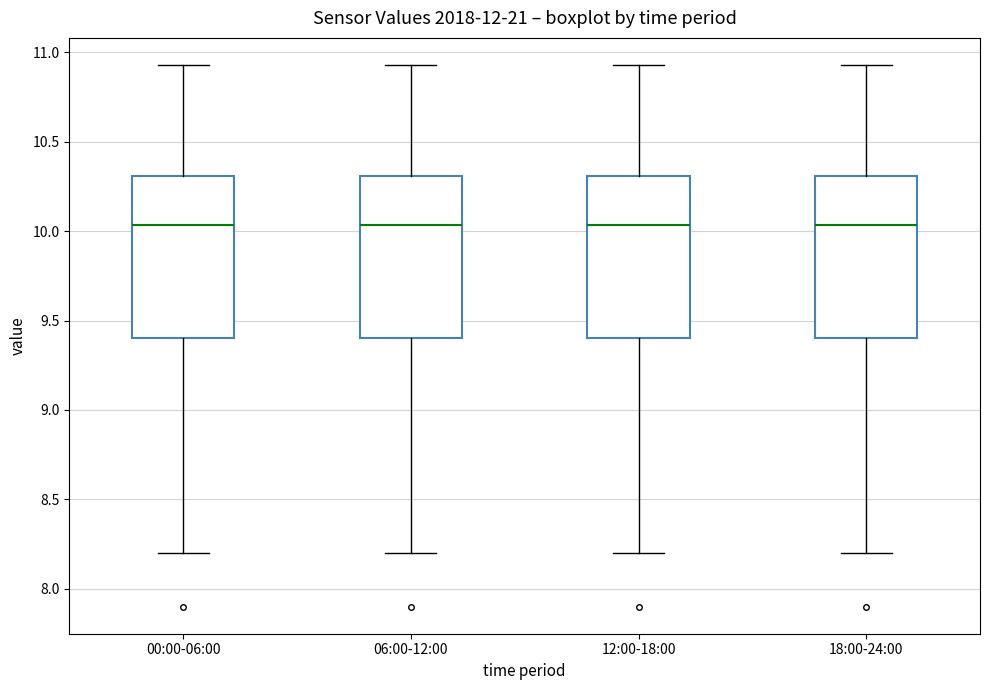

Reading left to right, read every box against the y-axis: the position of its median line, the range the box covers, and the ends of its whiskers. The values are not printed on the chart, so give them approximately, as read against the axis.

00:00-06:00: median 10.05, box 9.40 to 10.30, whiskers 8.20 to 10.95
06:00-12:00: median 10.05, box 9.40 to 10.30, whiskers 8.20 to 10.95
12:00-18:00: median 10.05, box 9.40 to 10.30, whiskers 8.20 to 10.95
18:00-24:00: median 10.05, box 9.40 to 10.30, whiskers 8.20 to 10.95